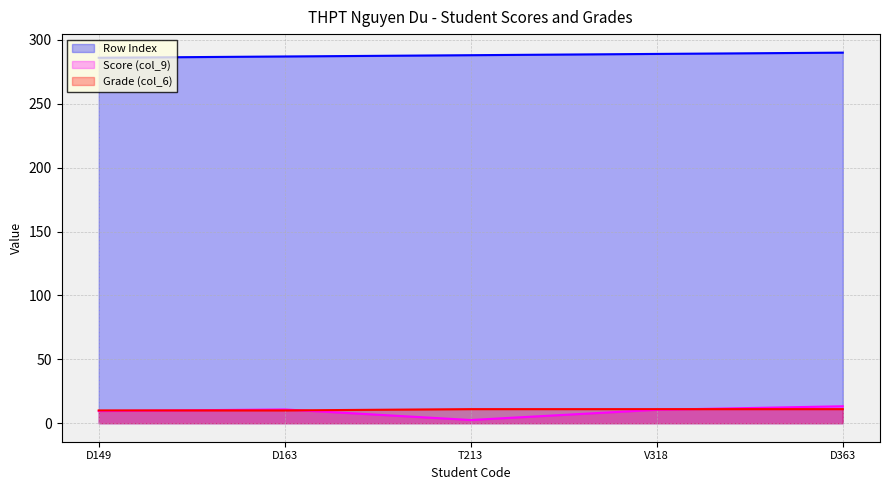

True or false: Score (col_9) has more than 1 interior local peaks.

False